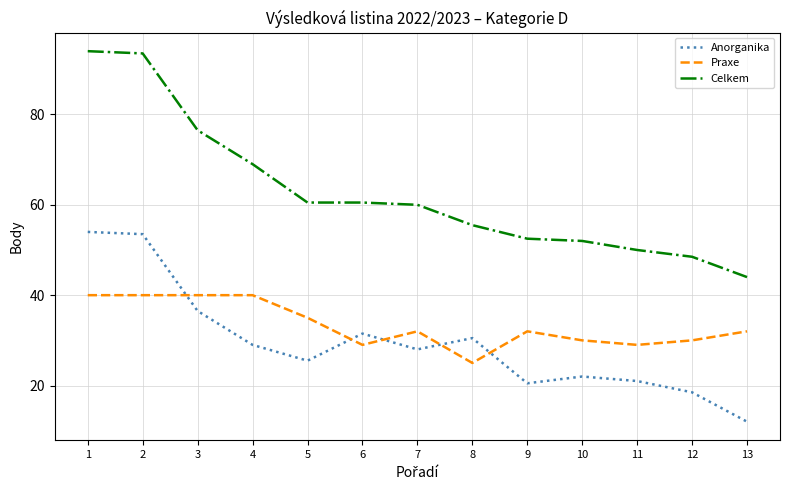

Reading left to right, what are all the values shown in this chart?

Anorganika: 1=54.0	2=53.5	3=36.5	4=29.0	5=25.5	6=31.5	7=28.0	8=30.5	9=20.5	10=22.0	11=21.0	12=18.5	13=12.0
Praxe: 1=40.0	2=40.0	3=40.0	4=40.0	5=35.0	6=29.0	7=32.0	8=25.0	9=32.0	10=30.0	11=29.0	12=30.0	13=32.0
Celkem: 1=94.0	2=93.5	3=76.5	4=69.0	5=60.5	6=60.5	7=60.0	8=55.5	9=52.5	10=52.0	11=50.0	12=48.5	13=44.0